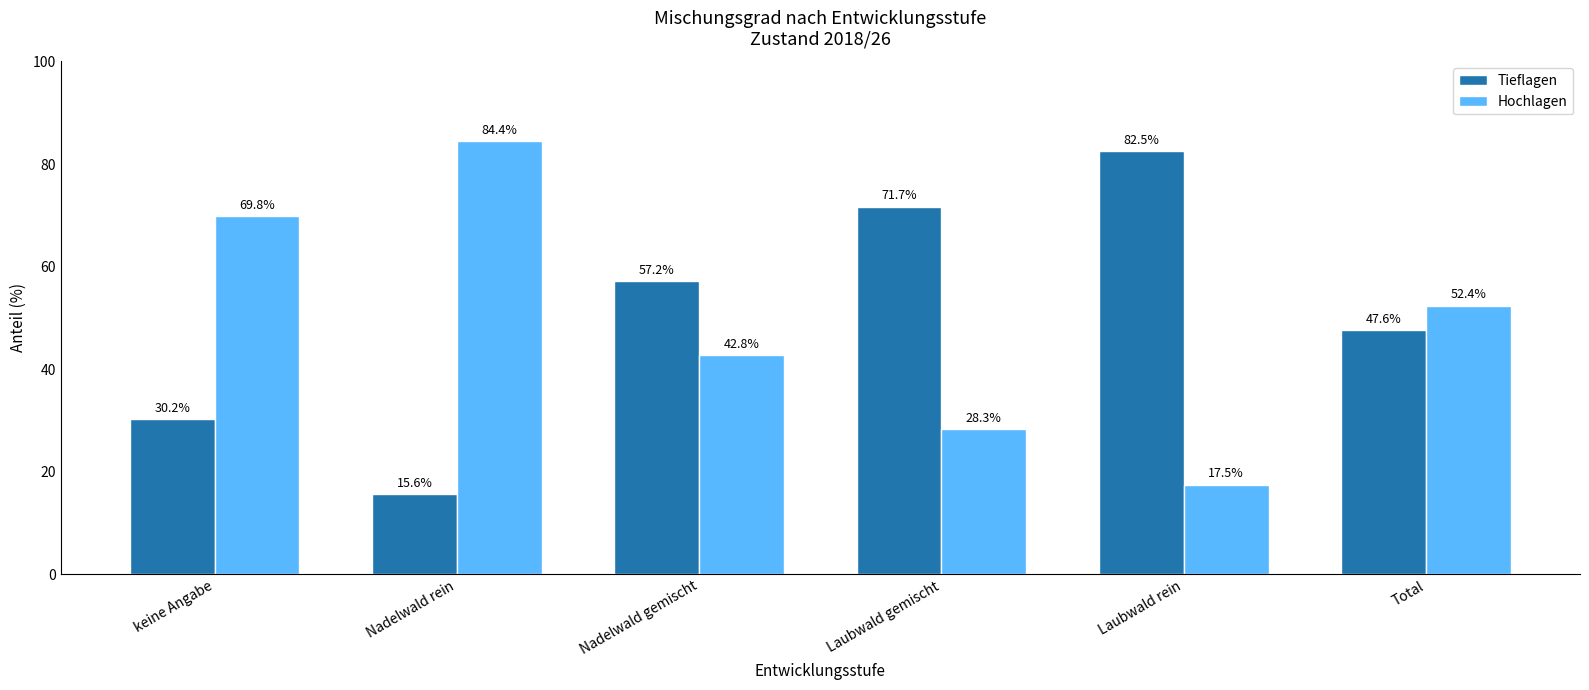

What is the label of the 2nd bar from the left?

Nadelwald rein